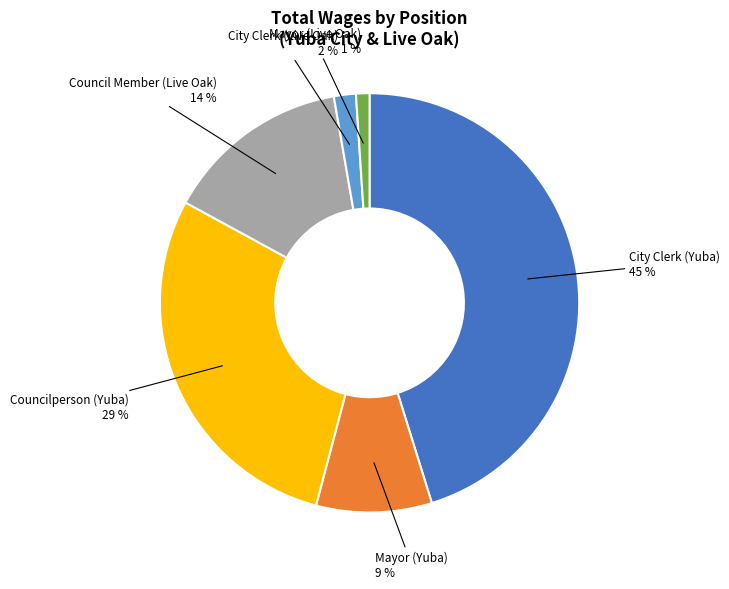

How many slices are in this pie chart?

6